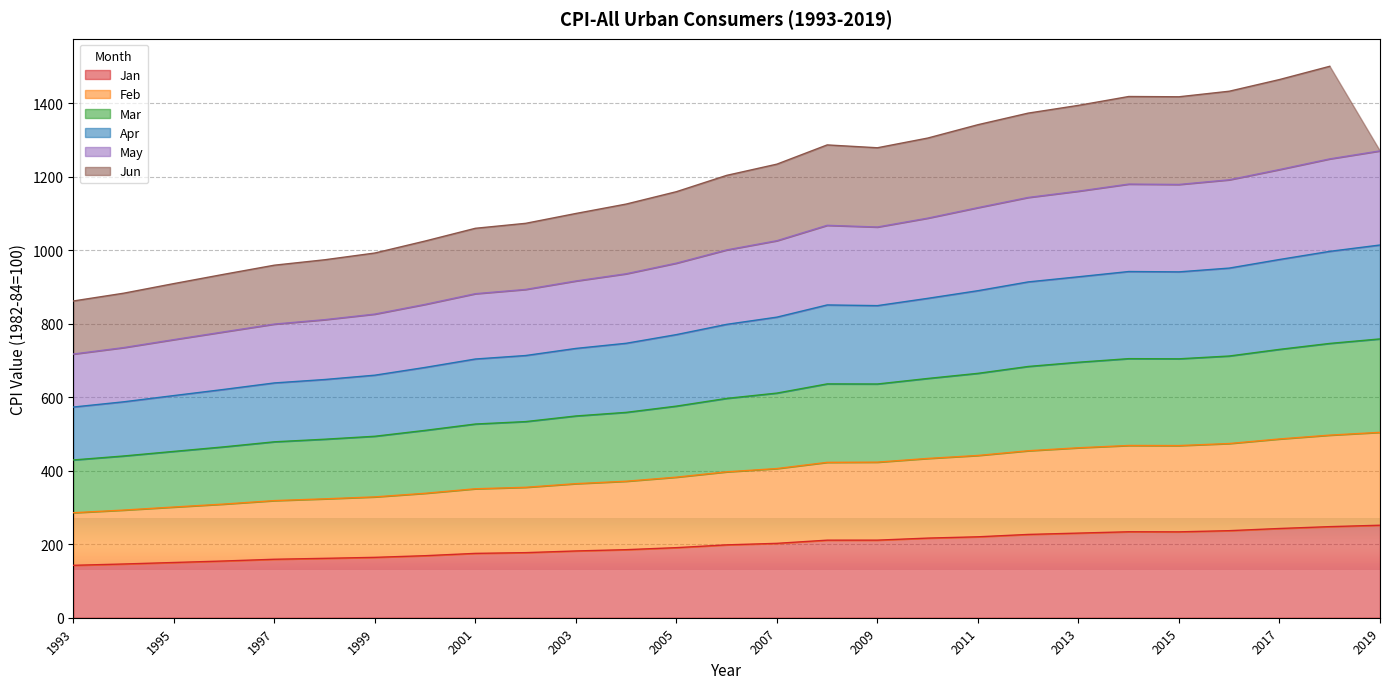

The value of Jan at 2009 is 57.9. True or false?

False